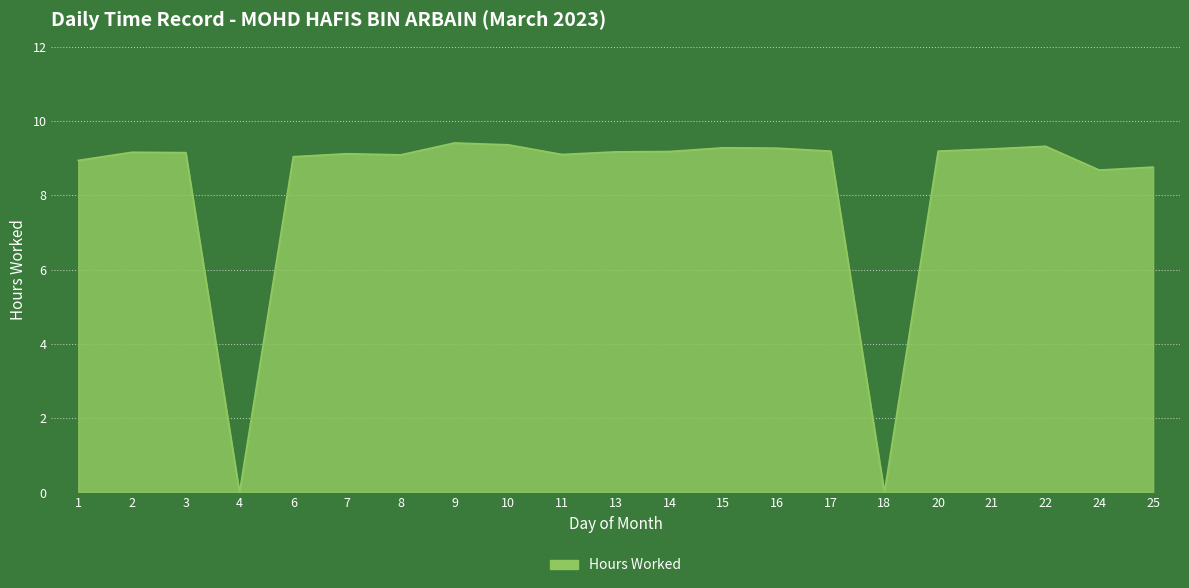

What is the difference between the maximum and minimum values?

9.4